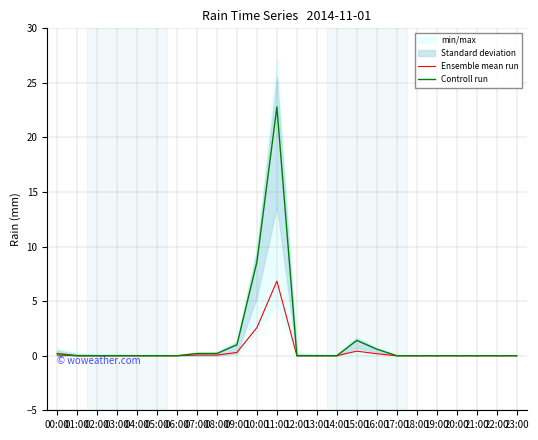

What is the total value across all series at 00:00?

0.3